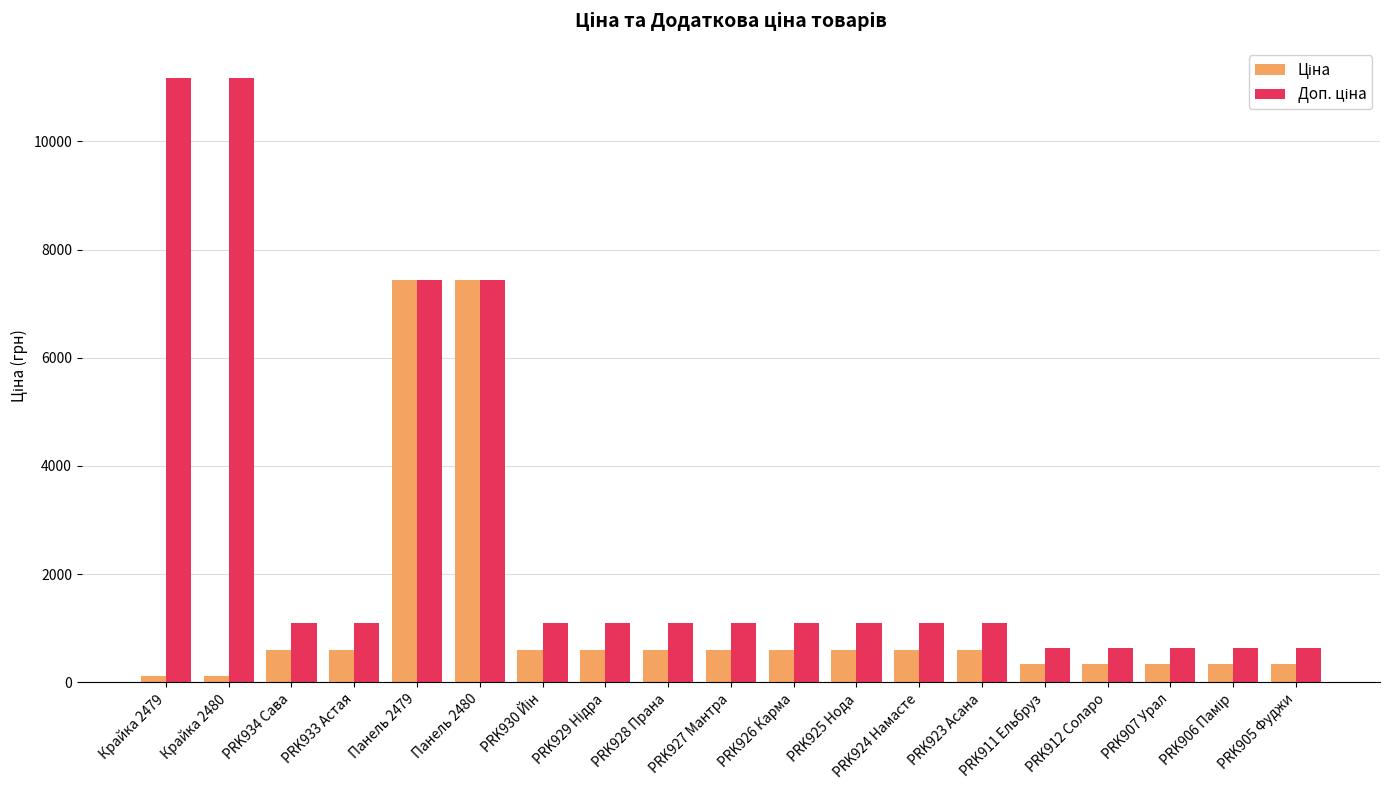

What is the label of the 4th bar from the right?

PRK912 Соларо